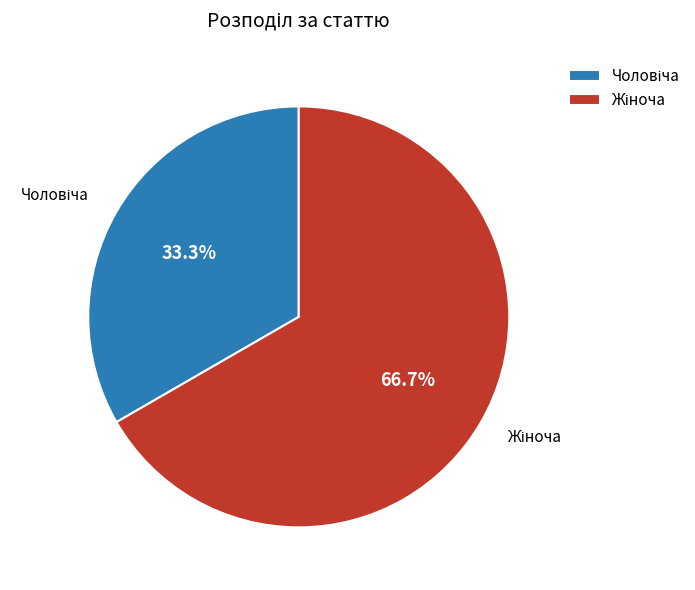

Count the number of slices in the pie.

2